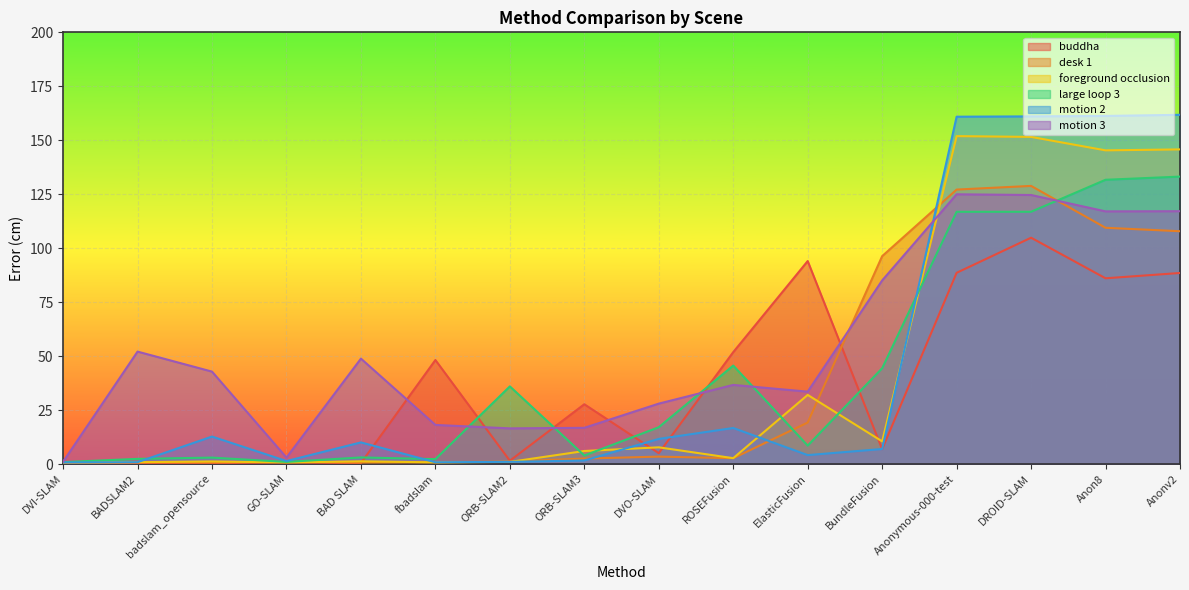

What is the sum of the large loop 3 values at DROID-SLAM and BADSLAM2?

119.3